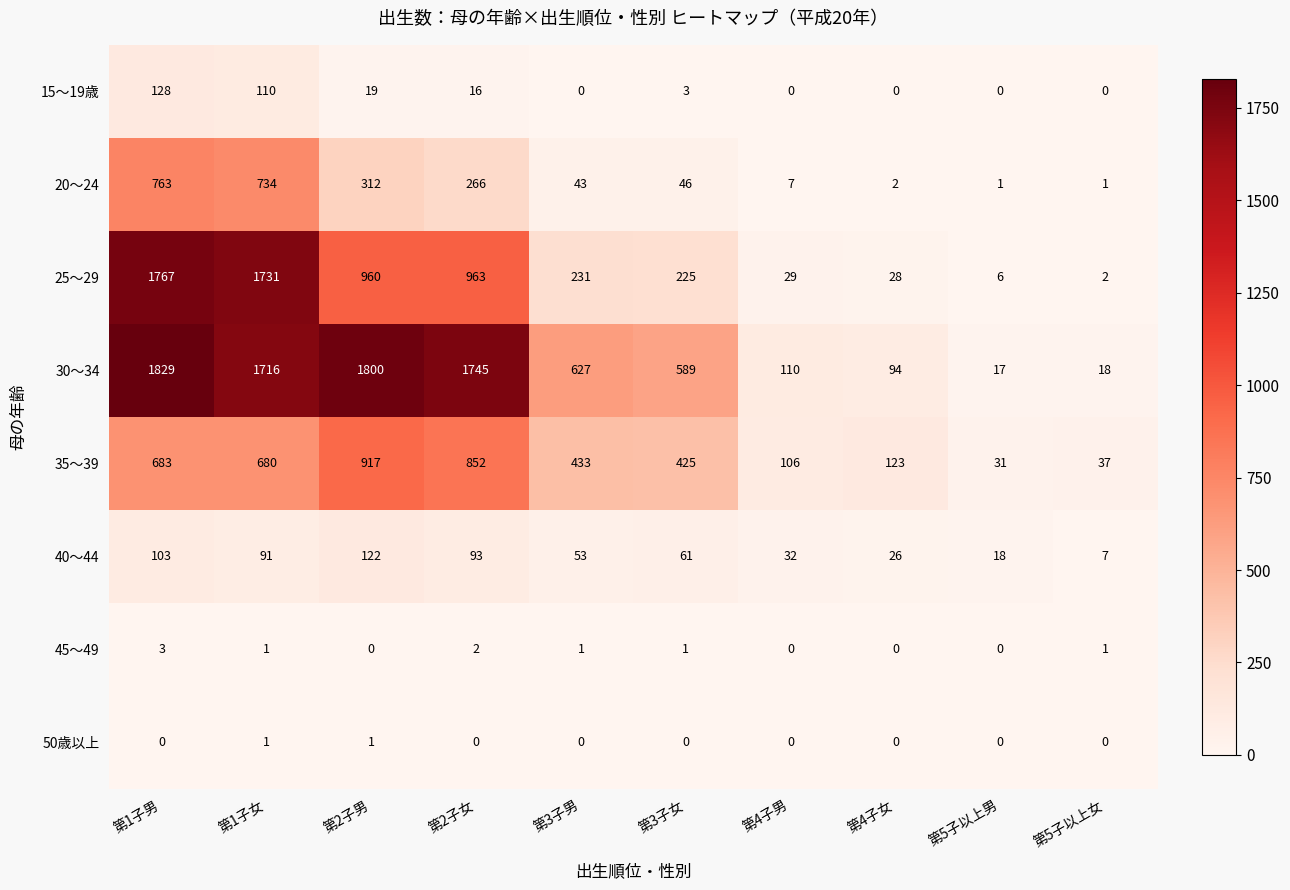

What is the difference between the 25～29 values at 第1子男 and 第3子女?

1542